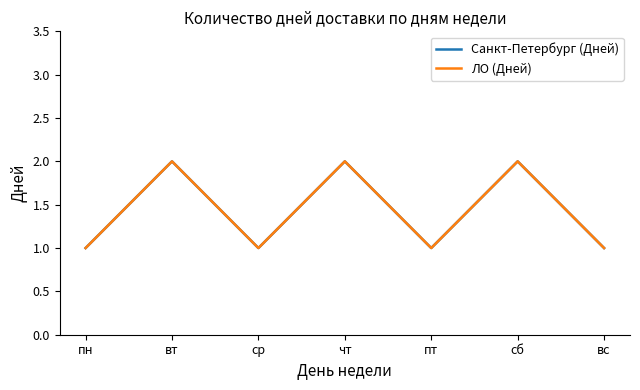

Reading left to right, what are all the values shown in this chart?

Санкт-Петербург (Дней): 1	2	1	2	1	2	1
ЛО (Дней): 1	2	1	2	1	2	1